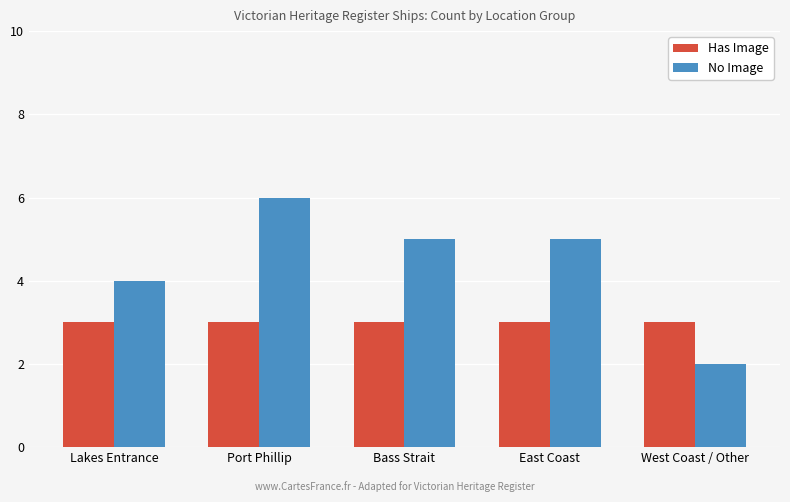

What is the greatest value displayed?

6